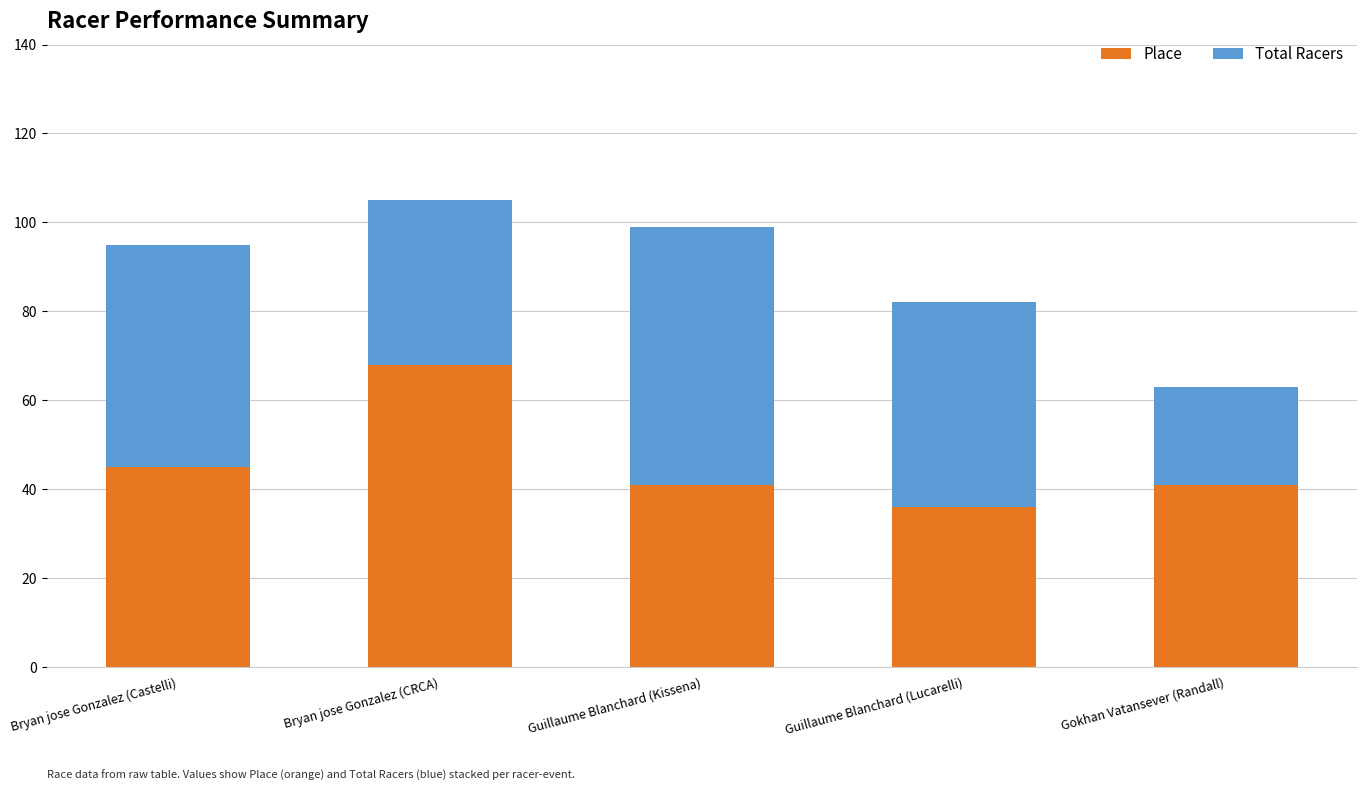

At which label does Place reach its minimum?

Guillaume Blanchard (Lucarelli)